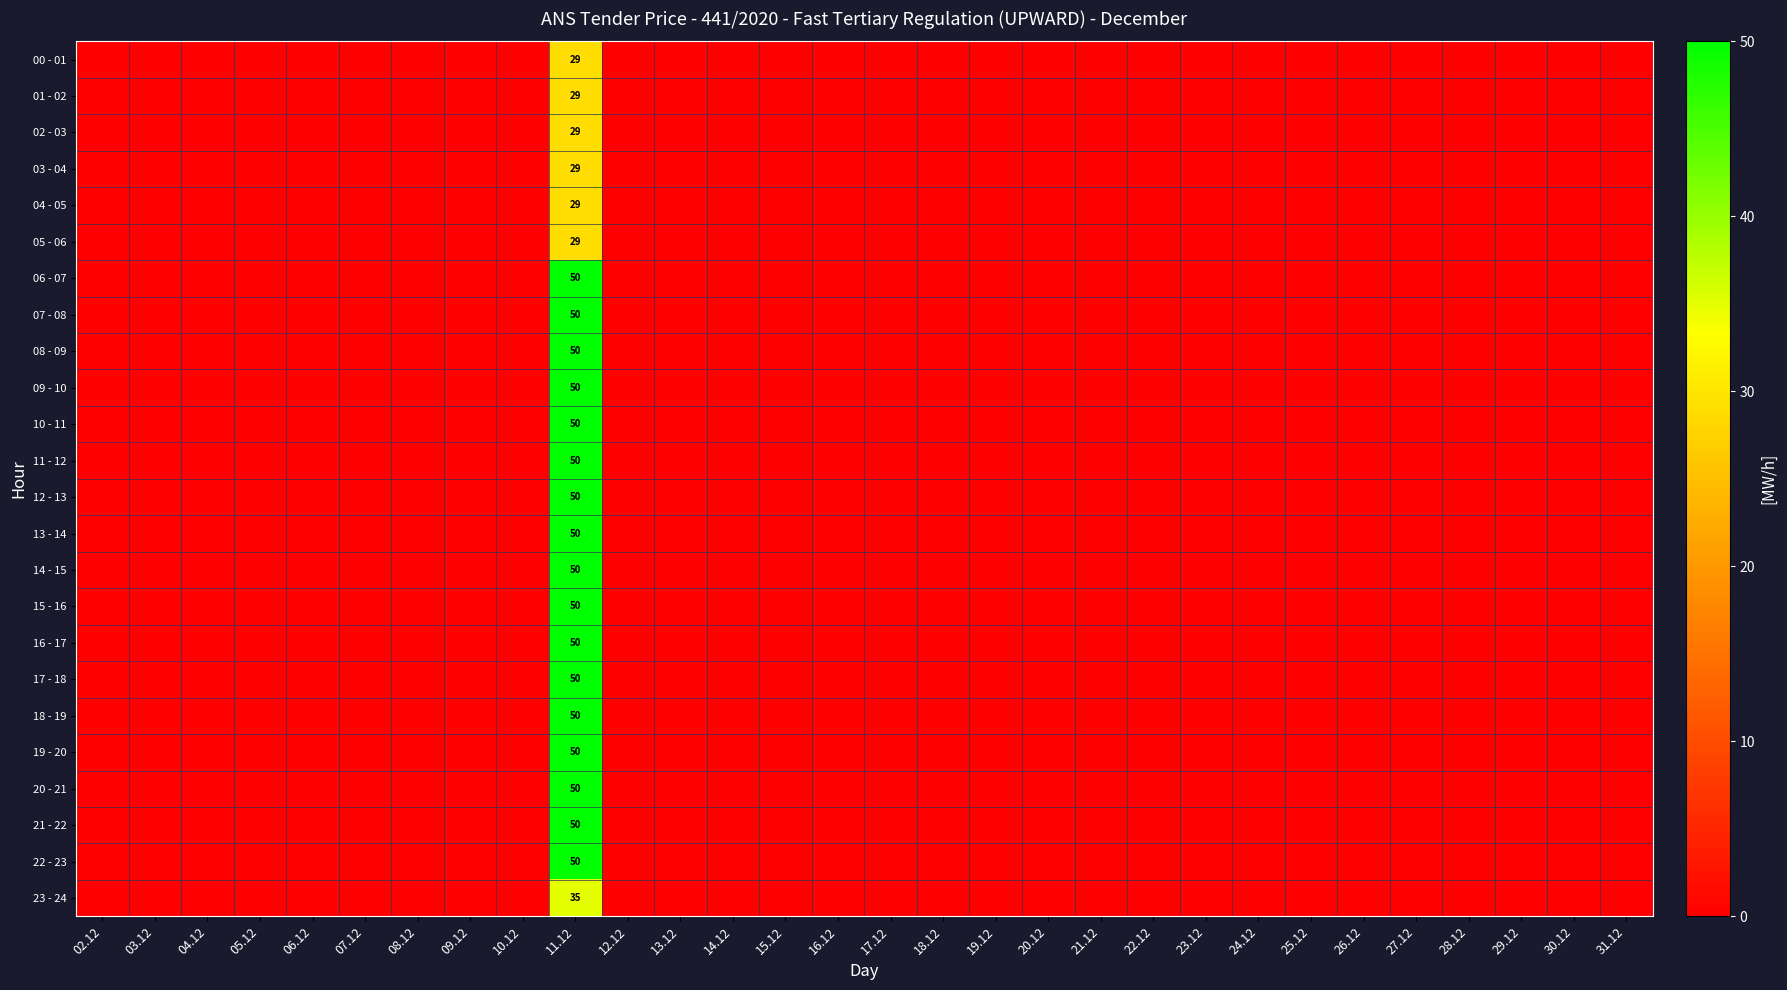

Which label corresponds to the largest value in the chart?

11.12